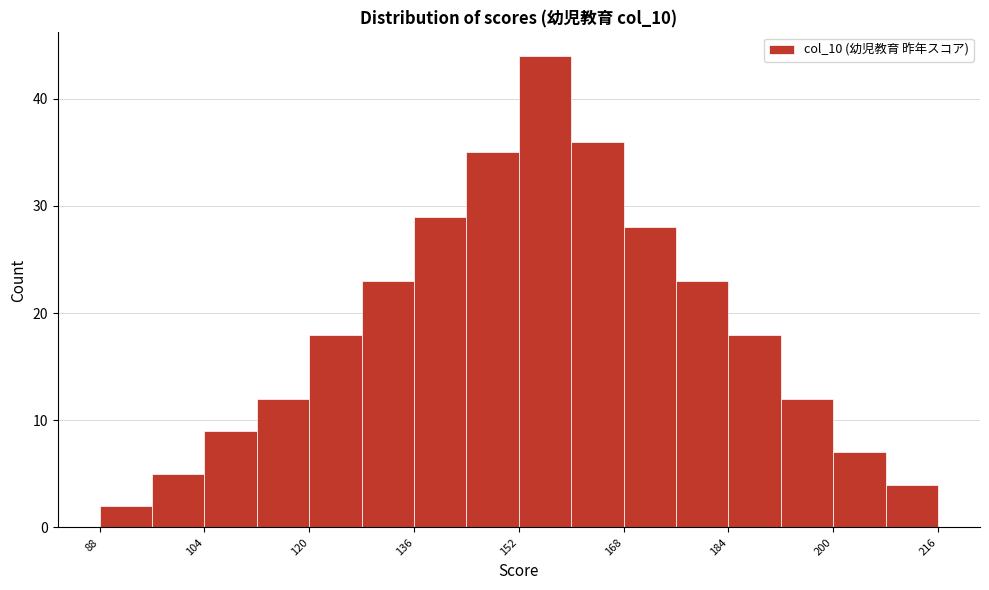

Over which range of the x-axis is the bar tallest?

152 to 160